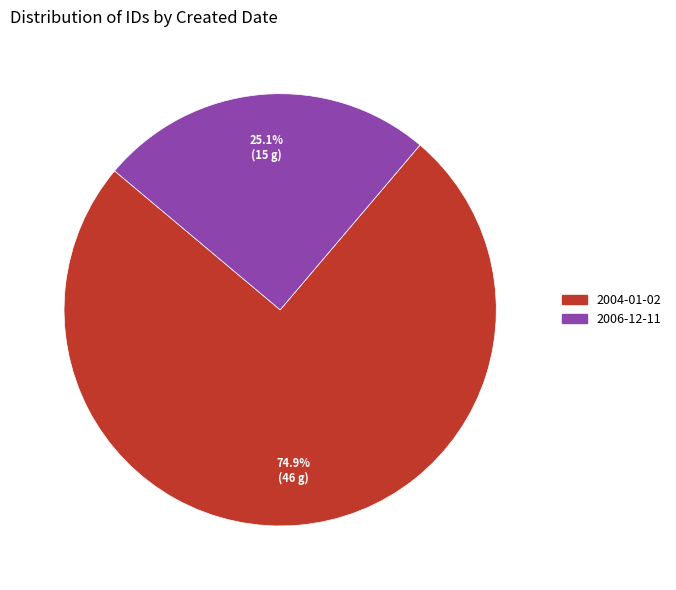

Is there a majority slice in this chart?

Yes